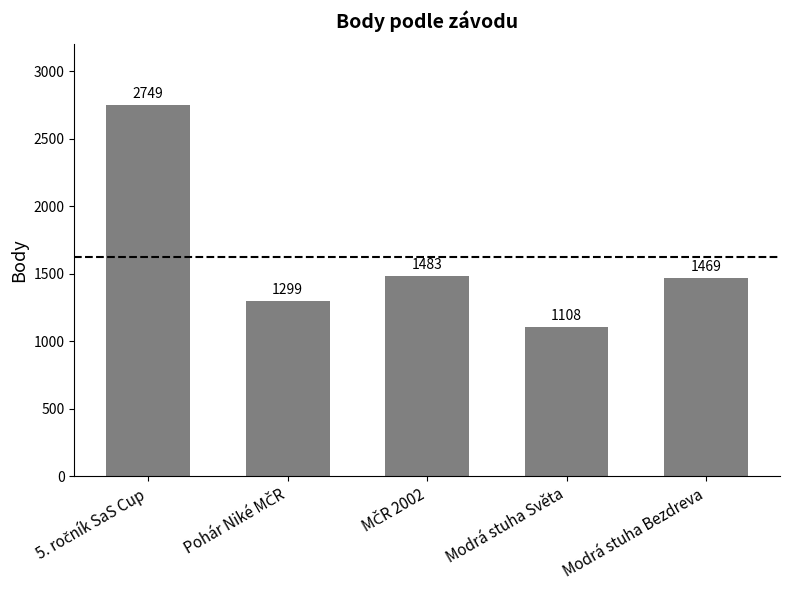

What is the minimum value shown in the chart?

1108